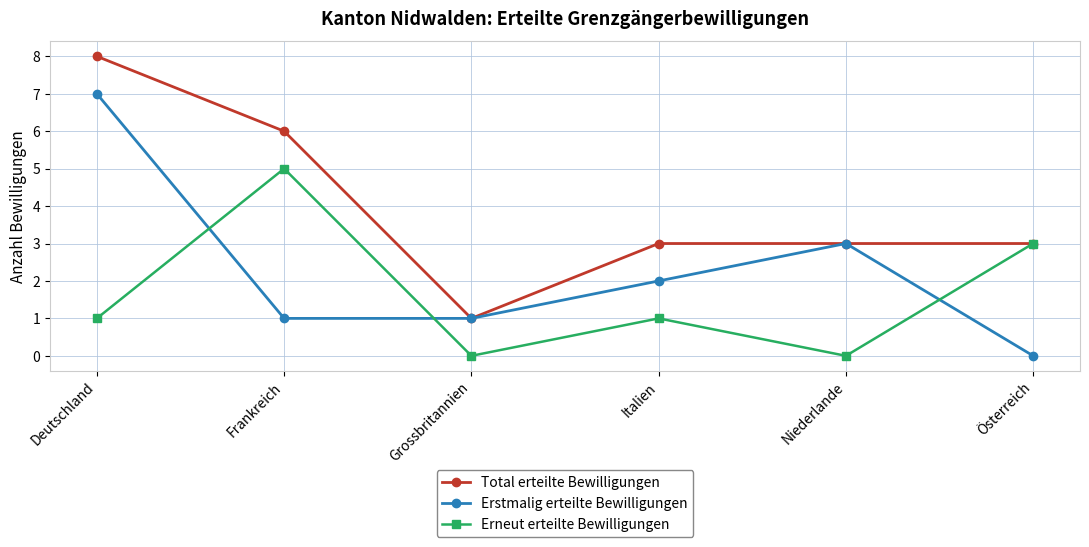

Where is the first local minimum for Total erteilte Bewilligungen?

Grossbritannien